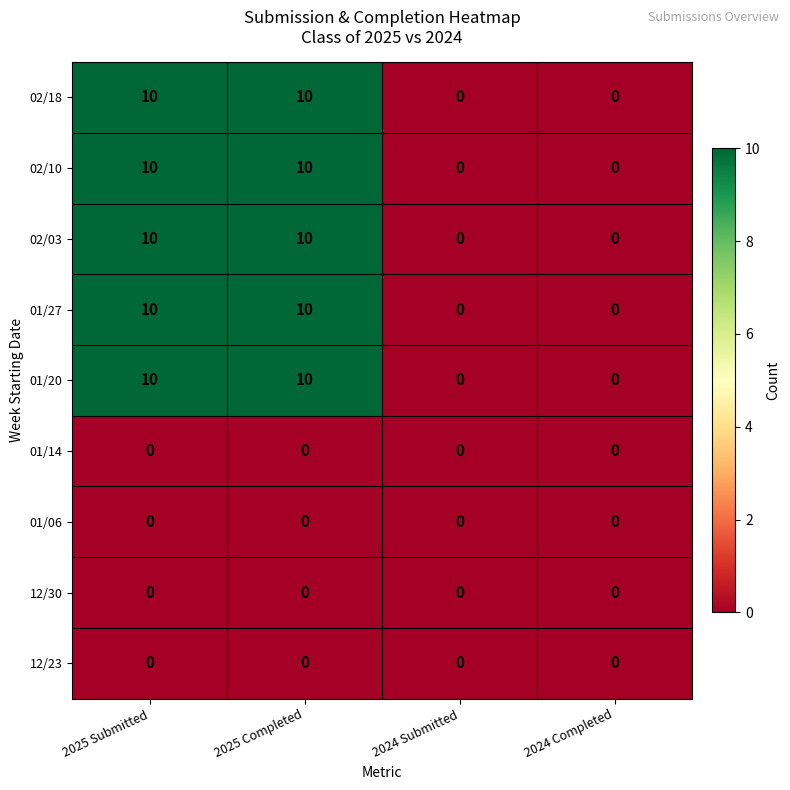

Is the value of 01/14 at 2025 Completed greater than the value of 01/27 at 2025 Submitted?

No